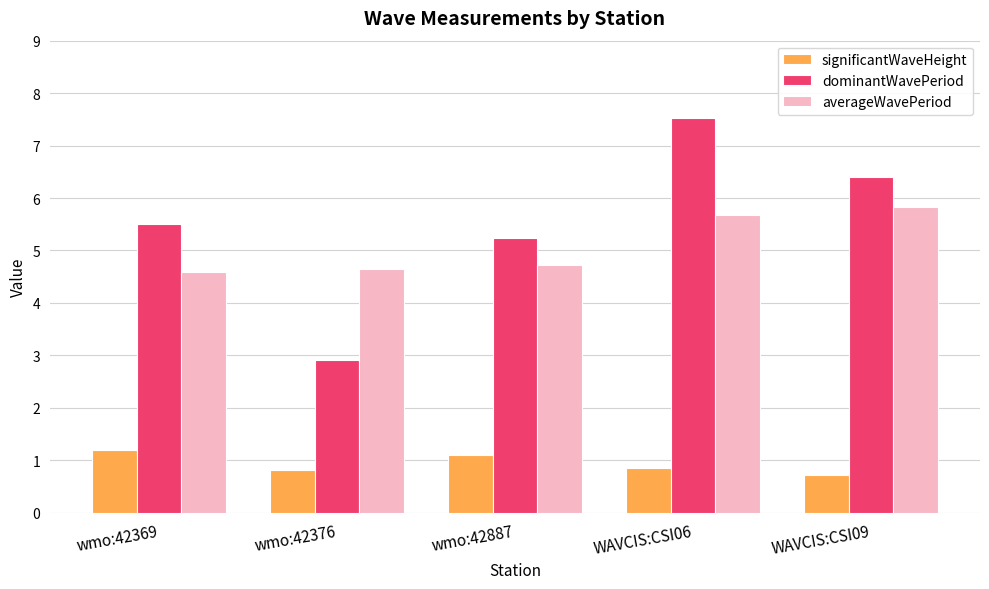

How many data points does each series have?

5